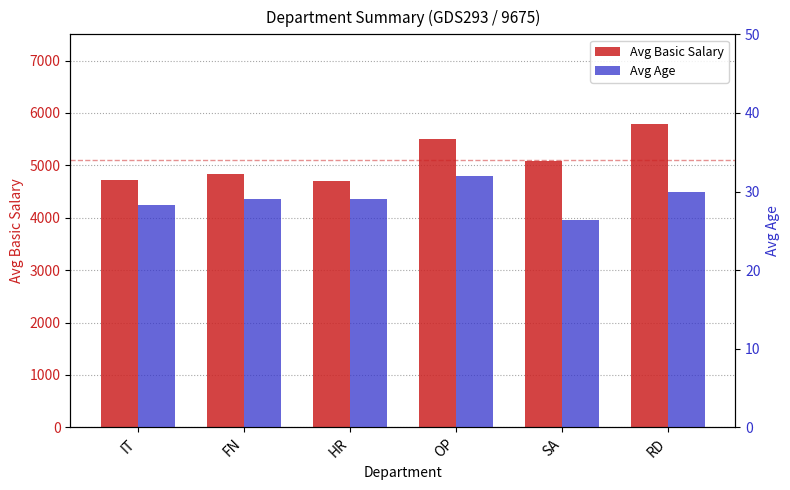

Which series has the widest spread of values?

Avg Basic Salary